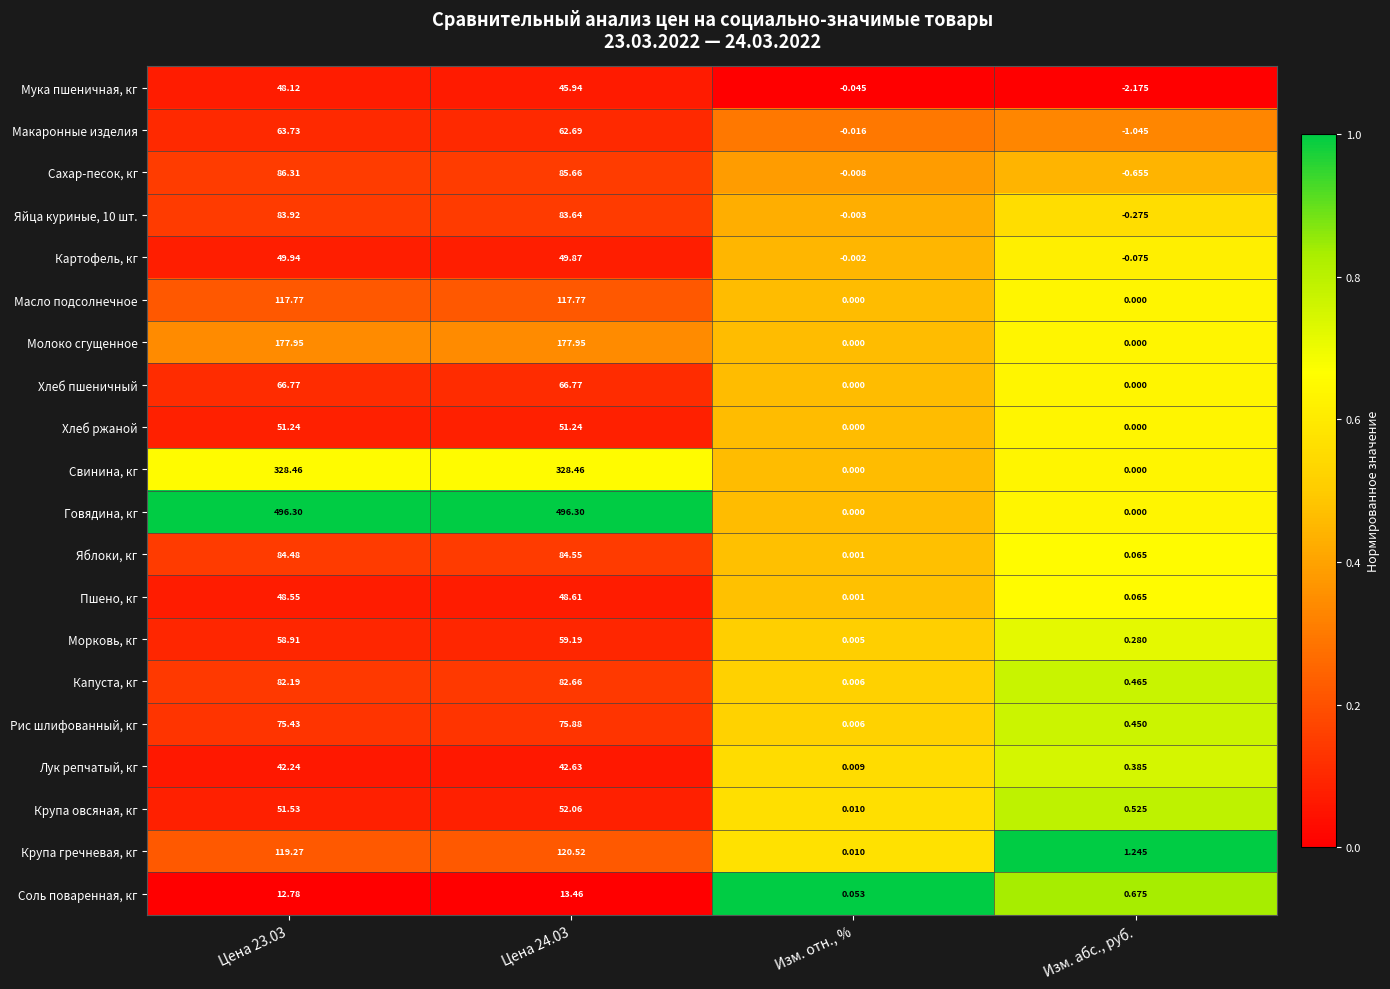

At how many categories does at least one series exceed 0?

4